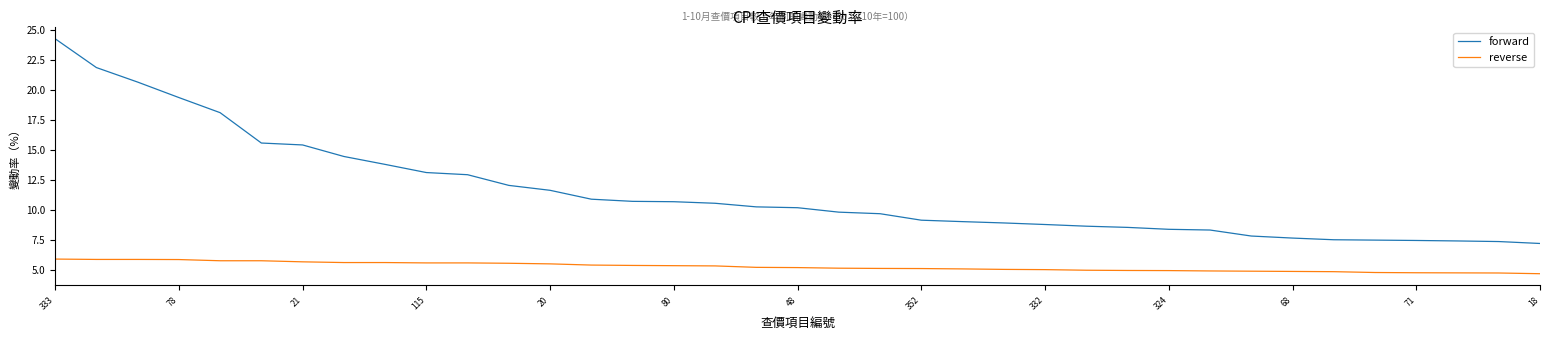

What is the minimum value for reverse?

4.7